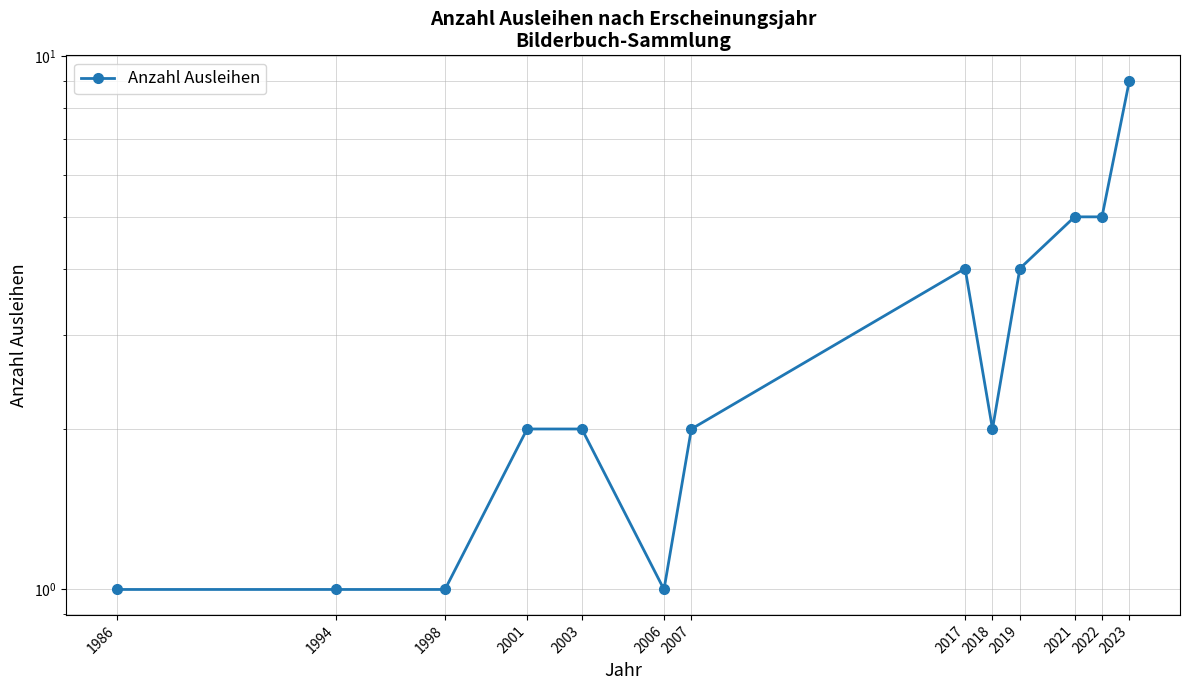

Reading left to right, transcribe all the data shown in this chart.

1986=1	1994=1	1998=1	2001=2	2003=2	2006=1	2007=2	2017=4	2018=2	2019=4	2021=5	2022=5	2023=9